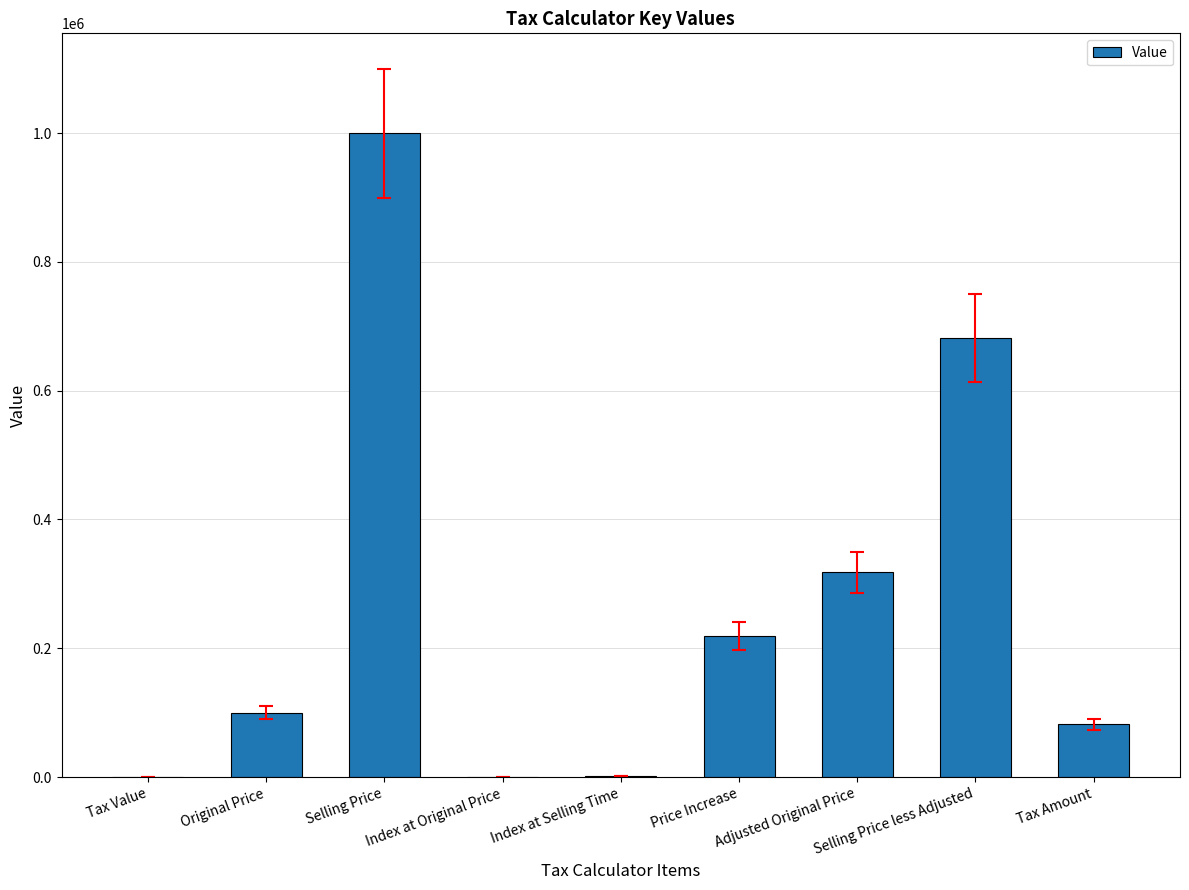

Count the number of data series in this chart.

1